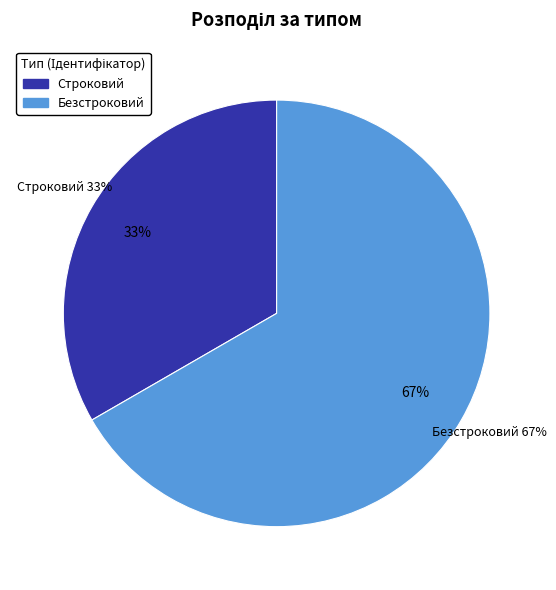

Is the sum of Строковий and Безстроковий greater than half?

Yes